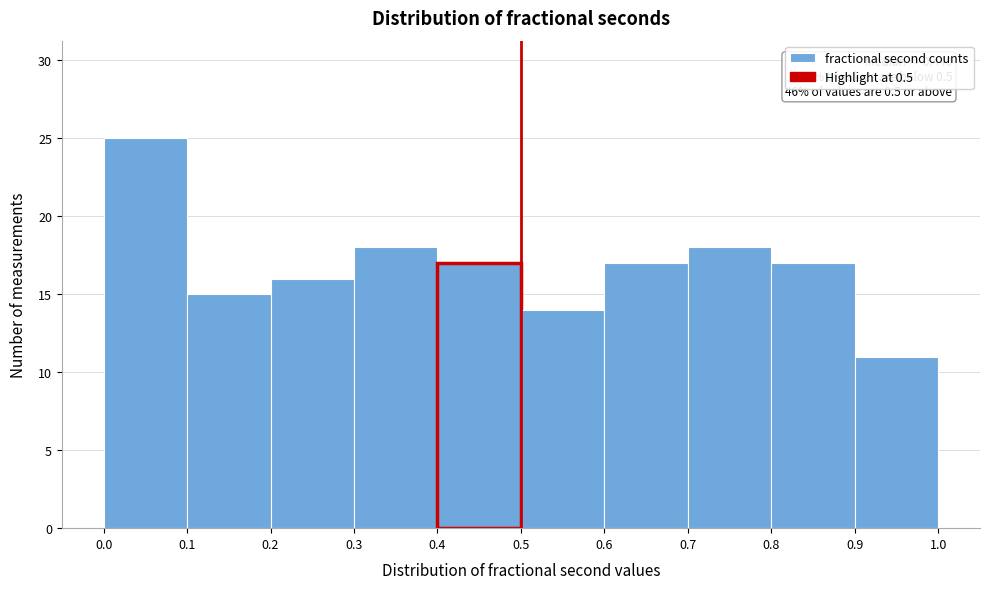

Over which range of the x-axis is the bar tallest?

0.0 to 0.1